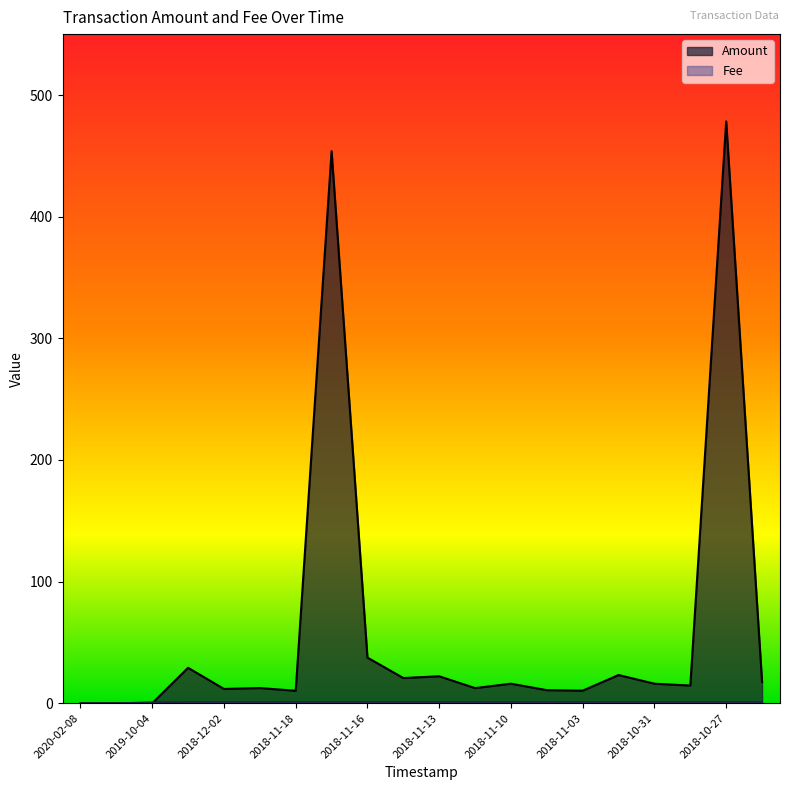

What is the average value of the Amount series?

59.9